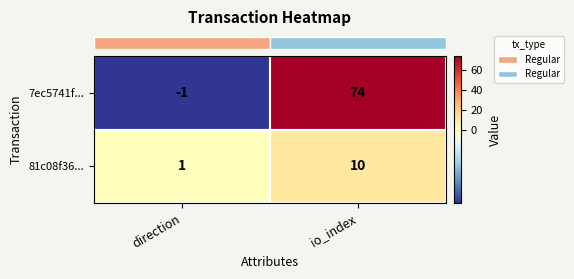

At which label is 7ec5741f... closest to 36?

direction